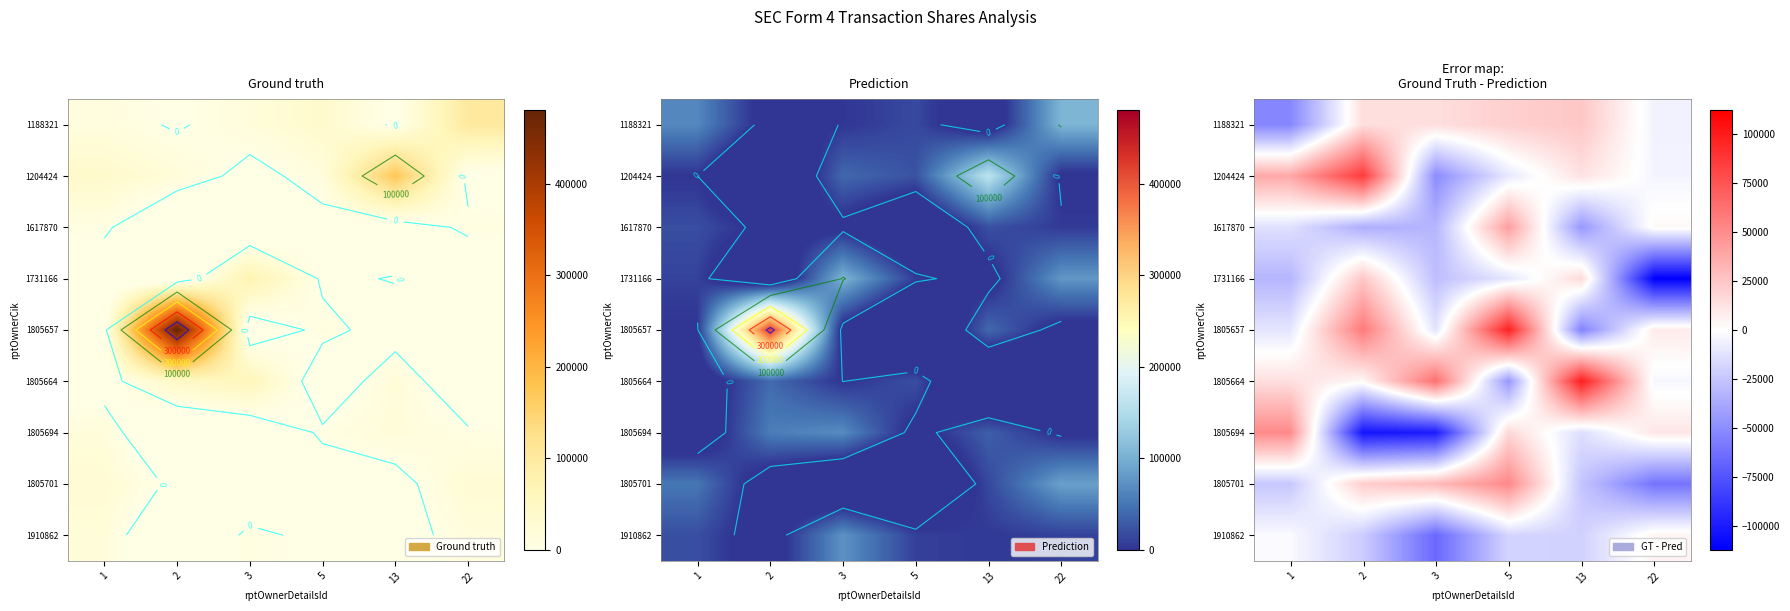

The value of 1188321 at 13 is 24675.0. True or false?

True